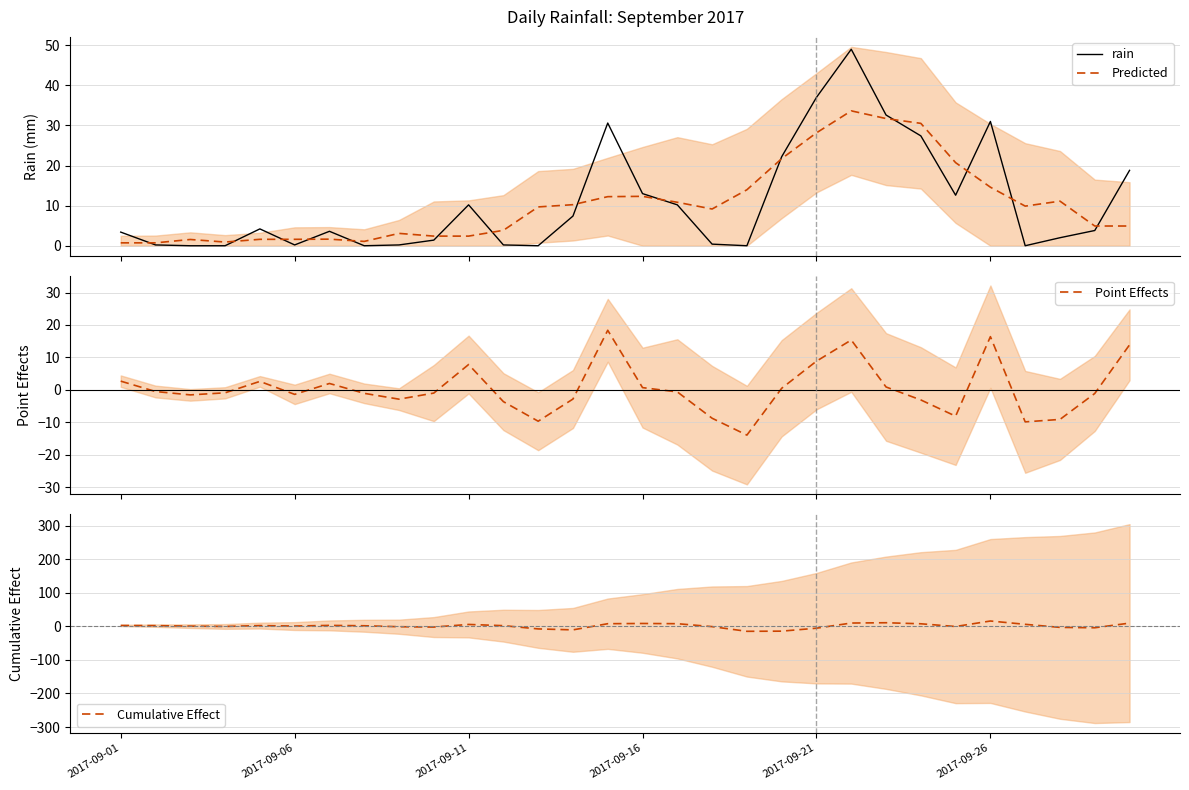

What is the sum of all Point Effects values?

9.7